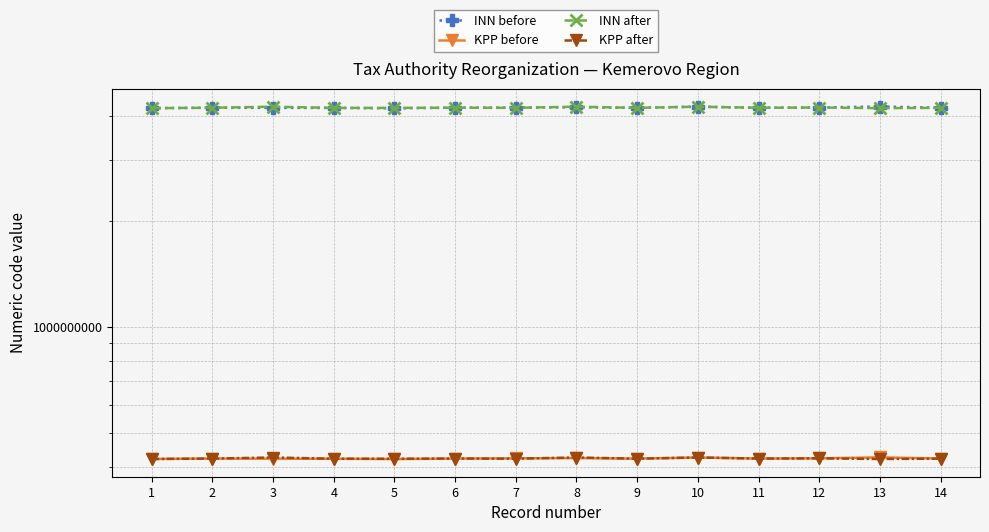

How many lines are shown in the chart?

4